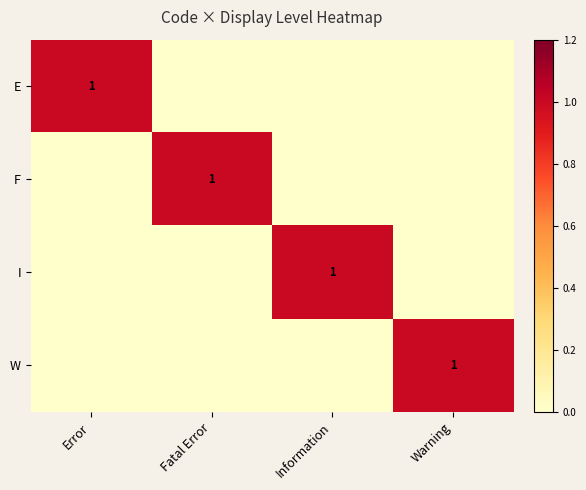

The value of I at Information is 2. True or false?

False